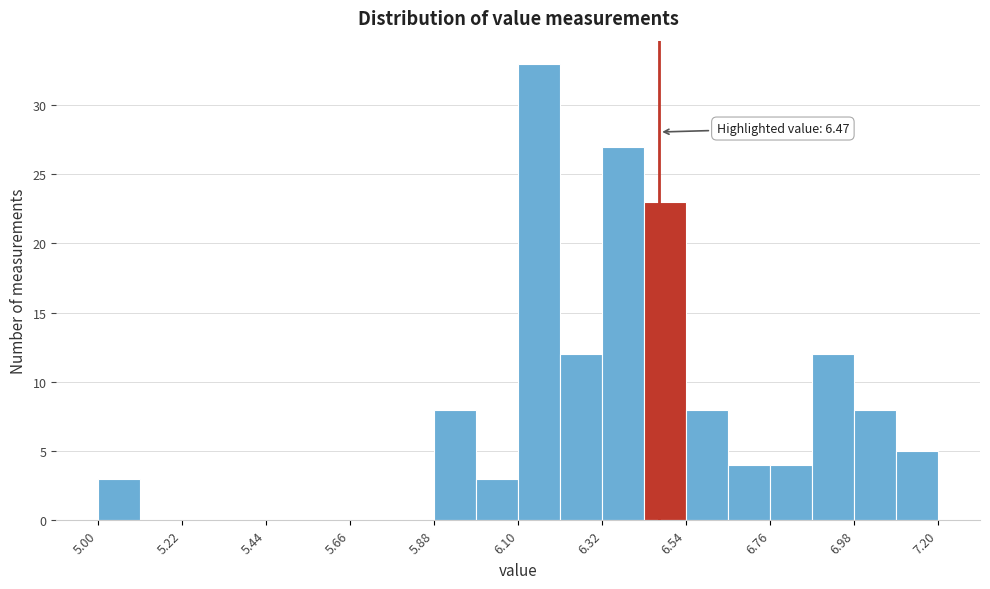

Read against the x-axis, roughly where is the centre of the tallest bar?

6.15